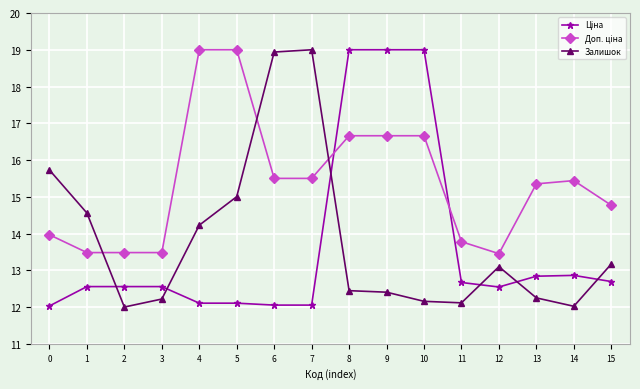

Is it true that Залишок equals 24.5 at 1?

False